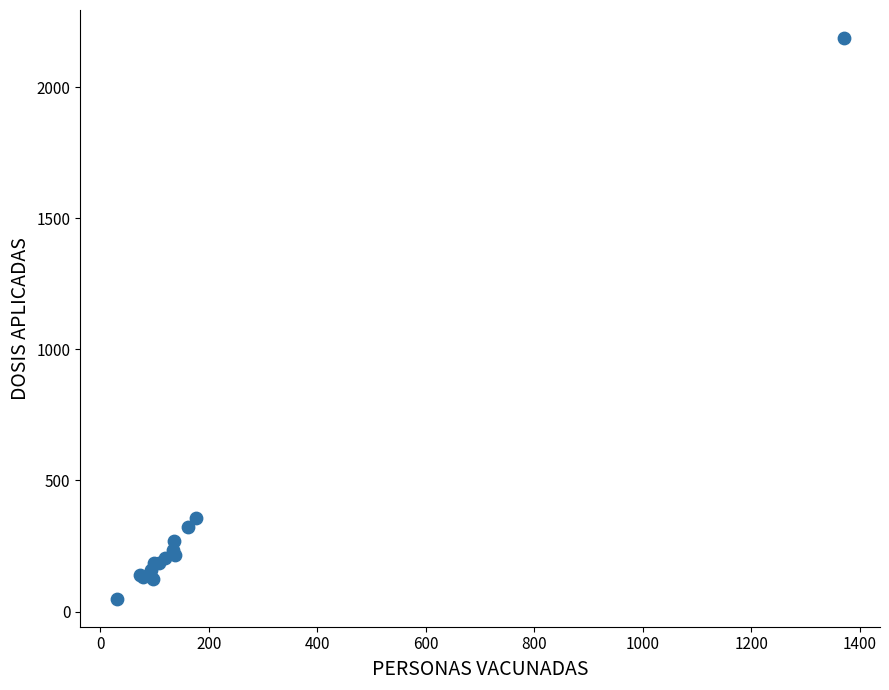

What Y value in the scatter plot is closest to 1118?

358